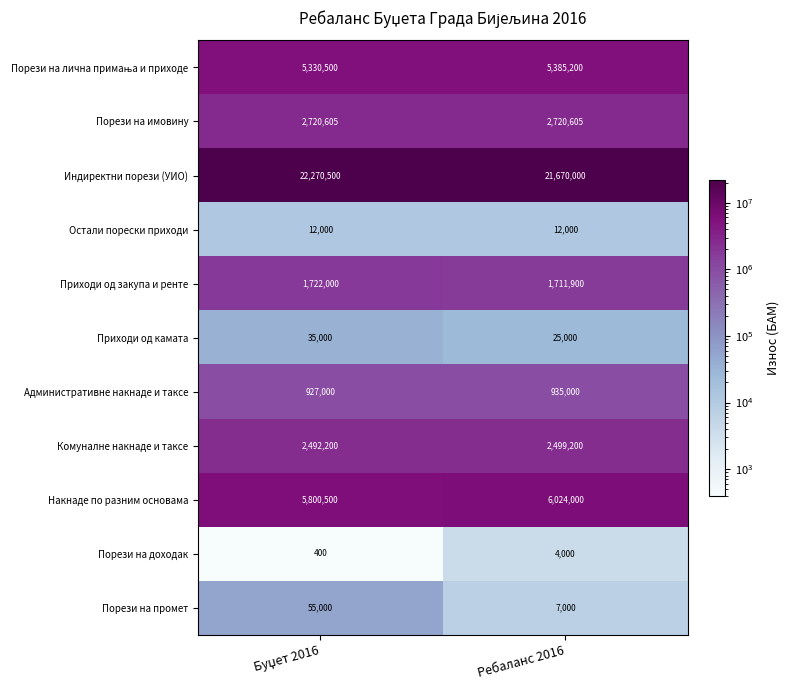

Is it true that Административне накнаде и таксе equals 1453300 at Ребаланс 2016?

False